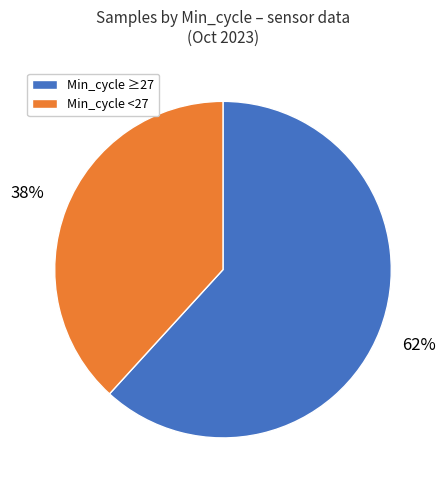

Approximately how many times larger is the value at Min_cycle ≥27 compared to Min_cycle <27?

1.6